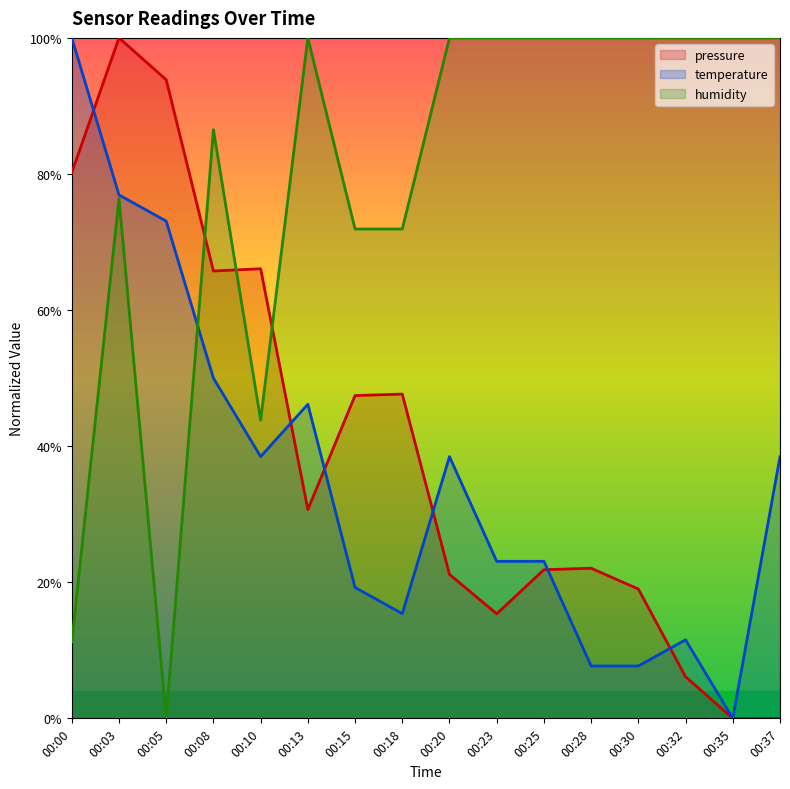

How many intersections are there between humidity and pressure?

3